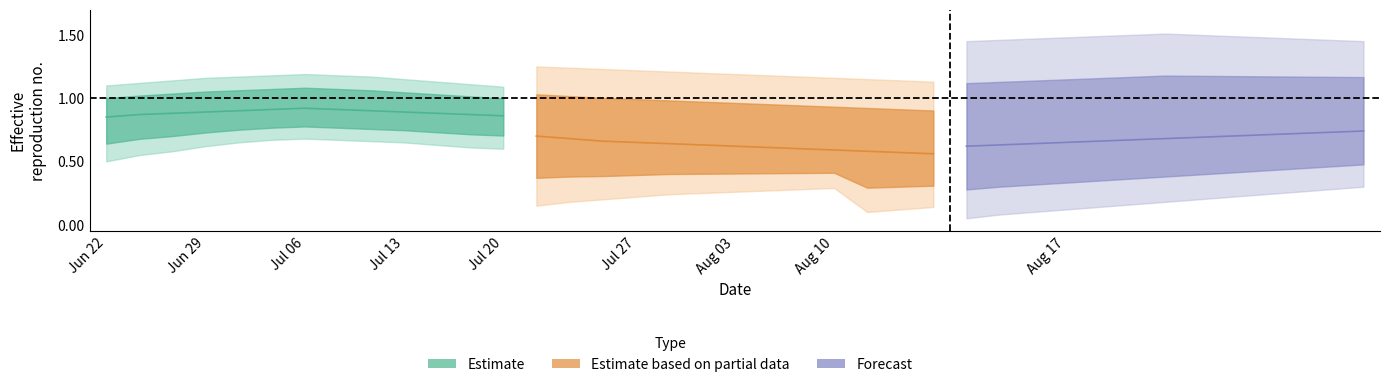

What are all the series names shown in the legend?

Estimate, Estimate based on partial data, Forecast